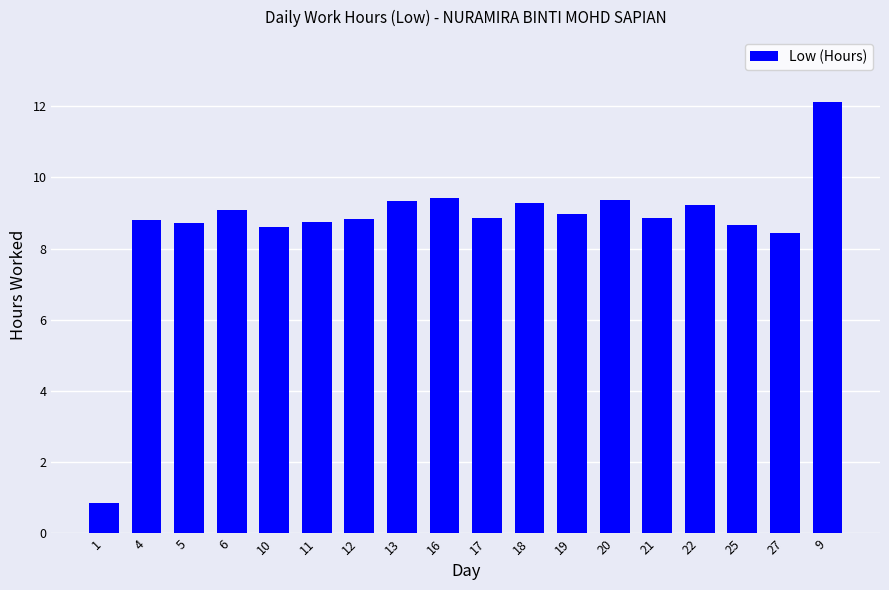

Approximately how many times larger is the value at 21 compared to 19?

1.0